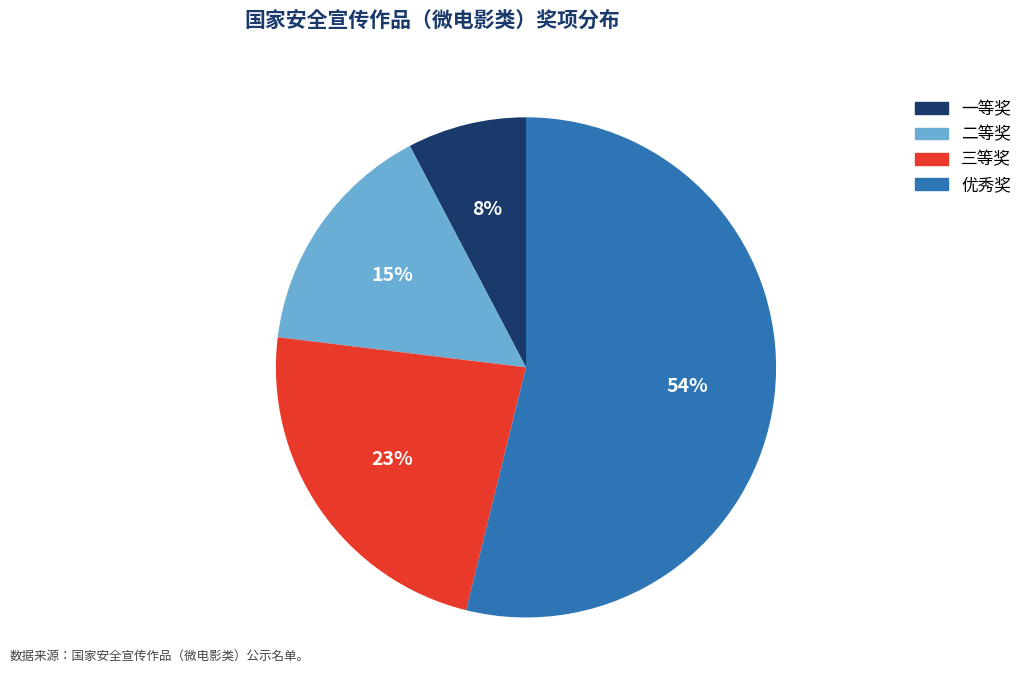

Between 三等奖 and 二等奖, which is larger?

三等奖